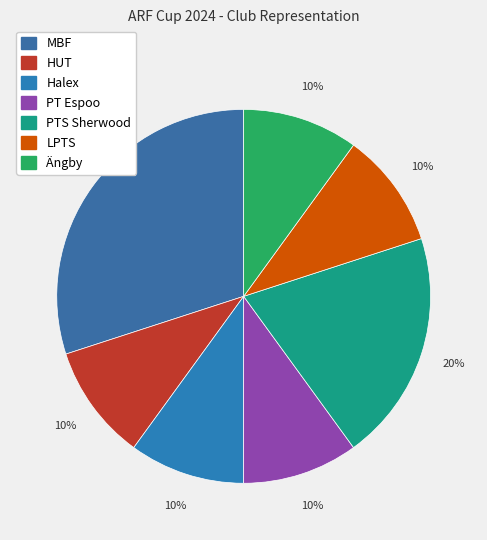

Does Halex account for over 50% of the chart?

No